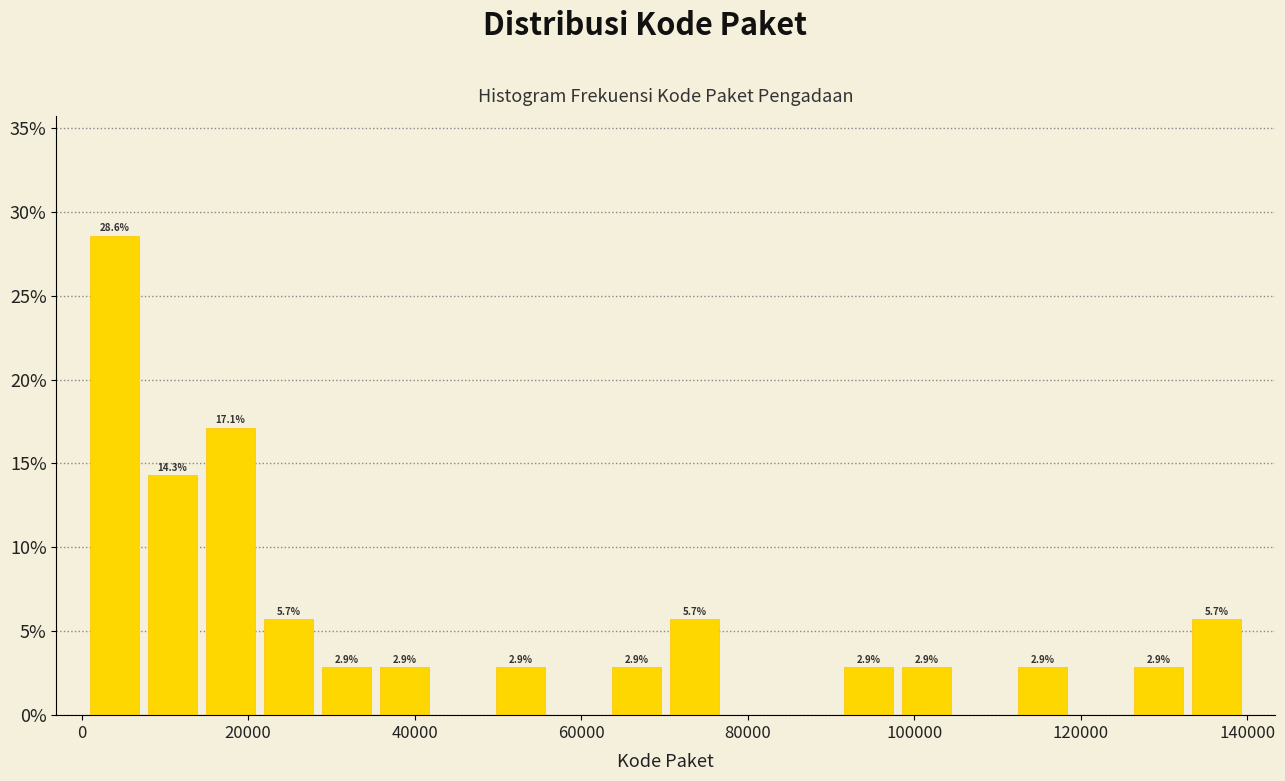

Around what value on the x-axis is the tallest bar? Give the approximate position of its centre, as read against the axis.

4000